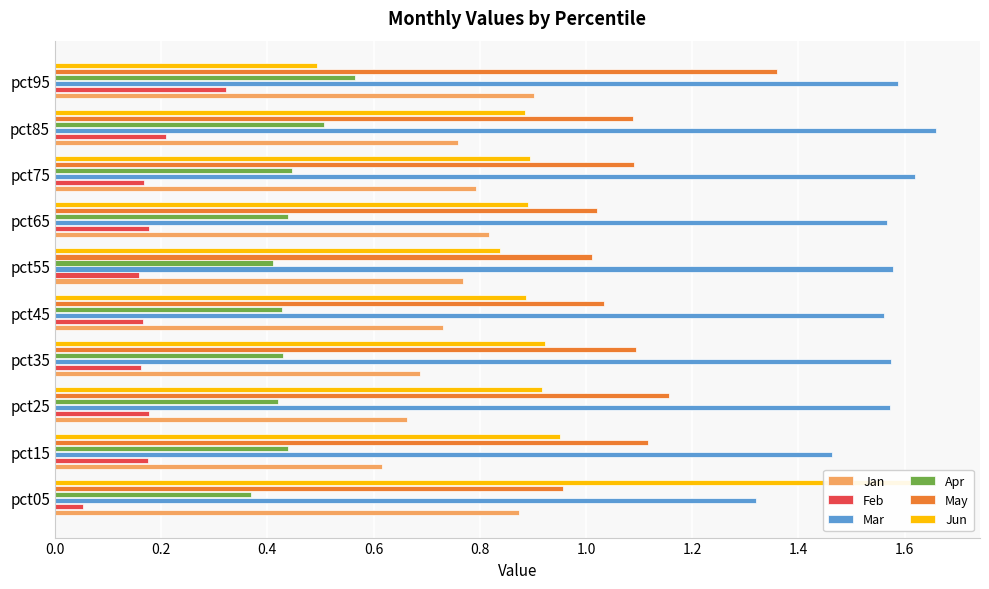

How many distinct data groups are displayed?

6